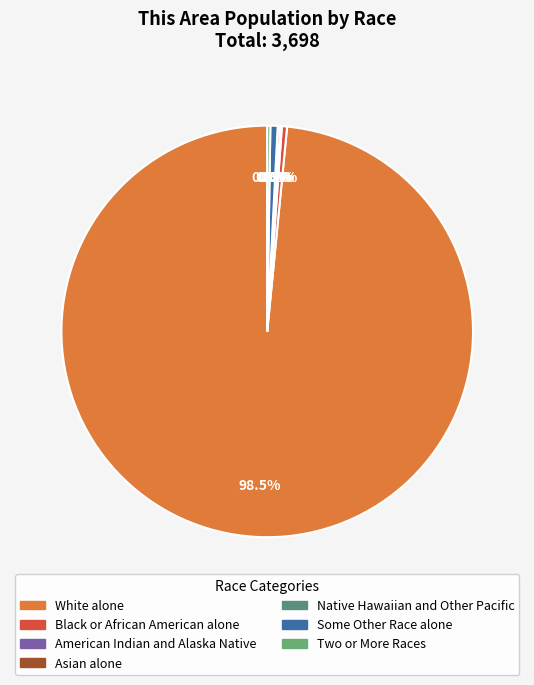

Rank the categories by value from lowest to highest.

Native Hawaiian and Other Pacific, American Indian and Alaska Native, Asian alone, Two or More Races, Black or African American alone, Some Other Race alone, White alone